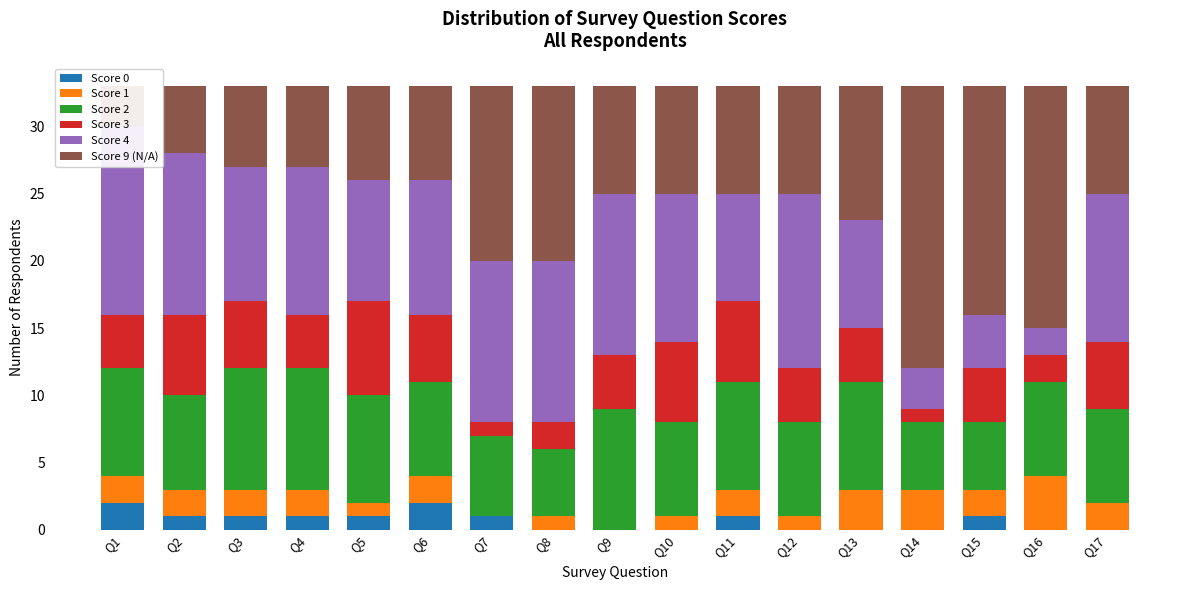

What is the value of the Score 9 (N/A) bar at the 6th from the left?

7